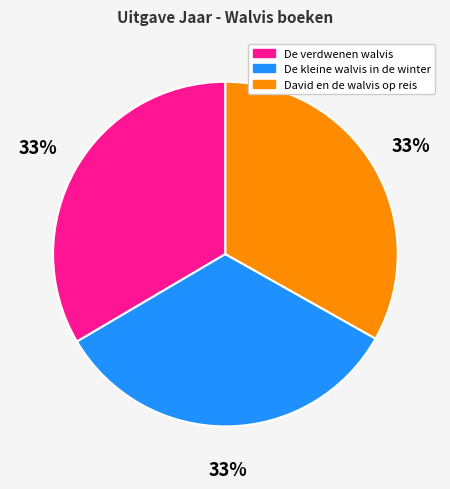

What percentage is the De verdwenen walvis slice, to the nearest percent?

33%